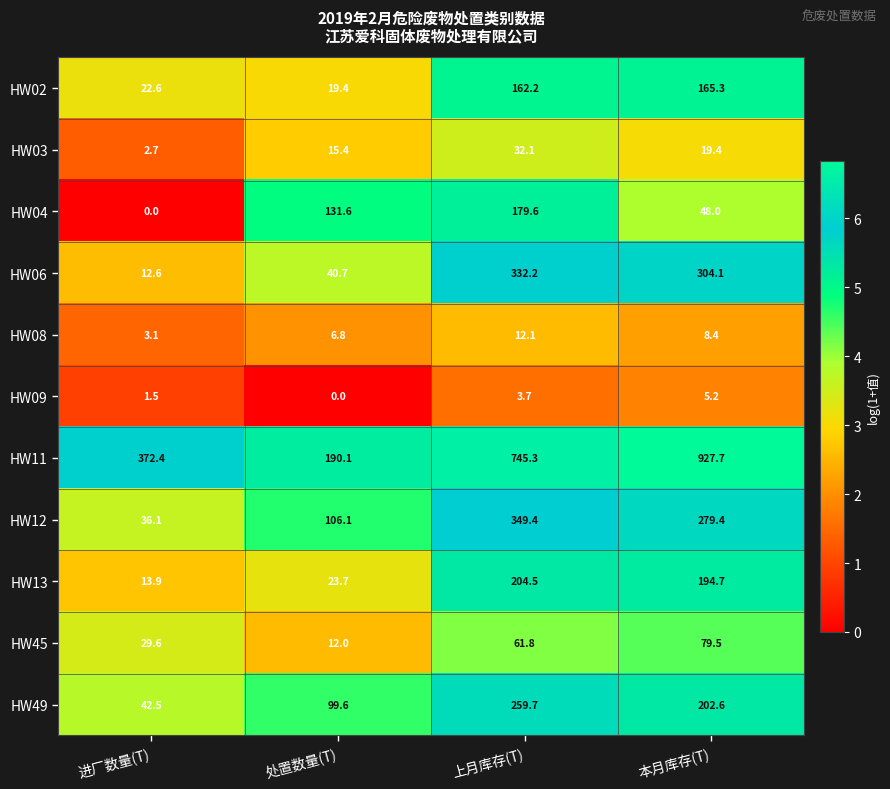

Which series has the largest total across all categories?

HW11